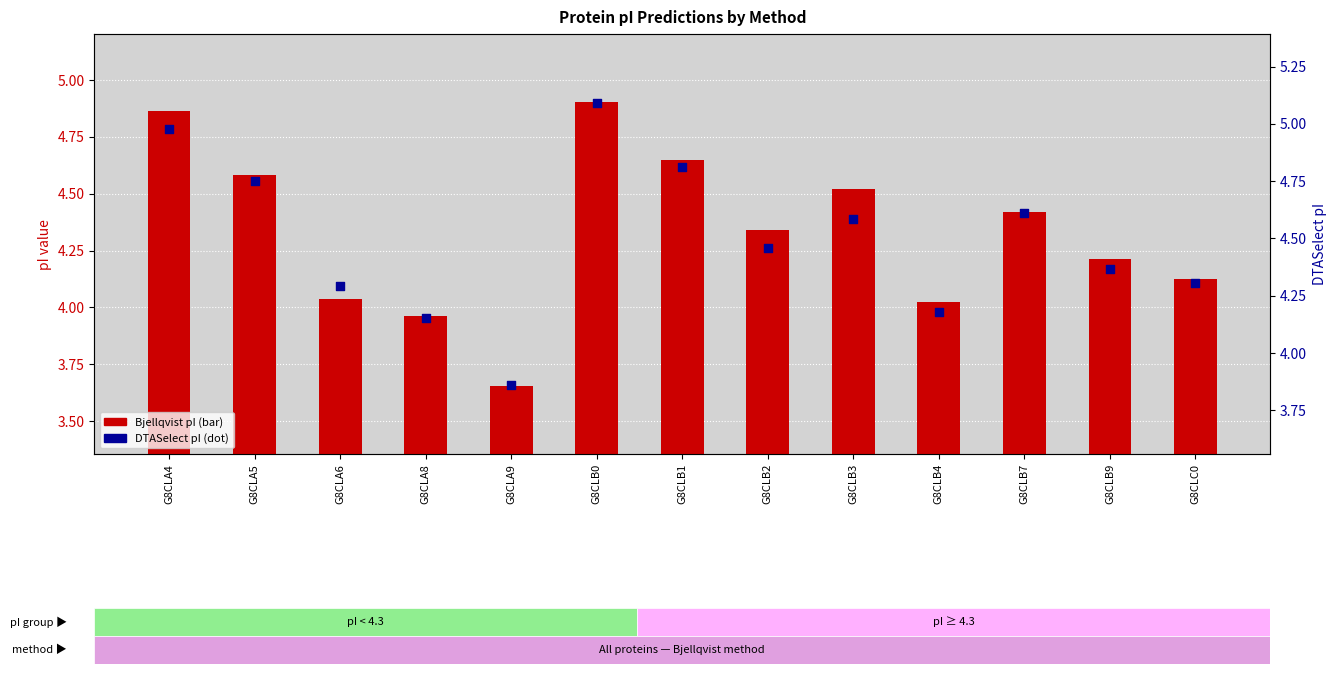

Which series reaches the maximum Y coordinate?

DTASelect pI